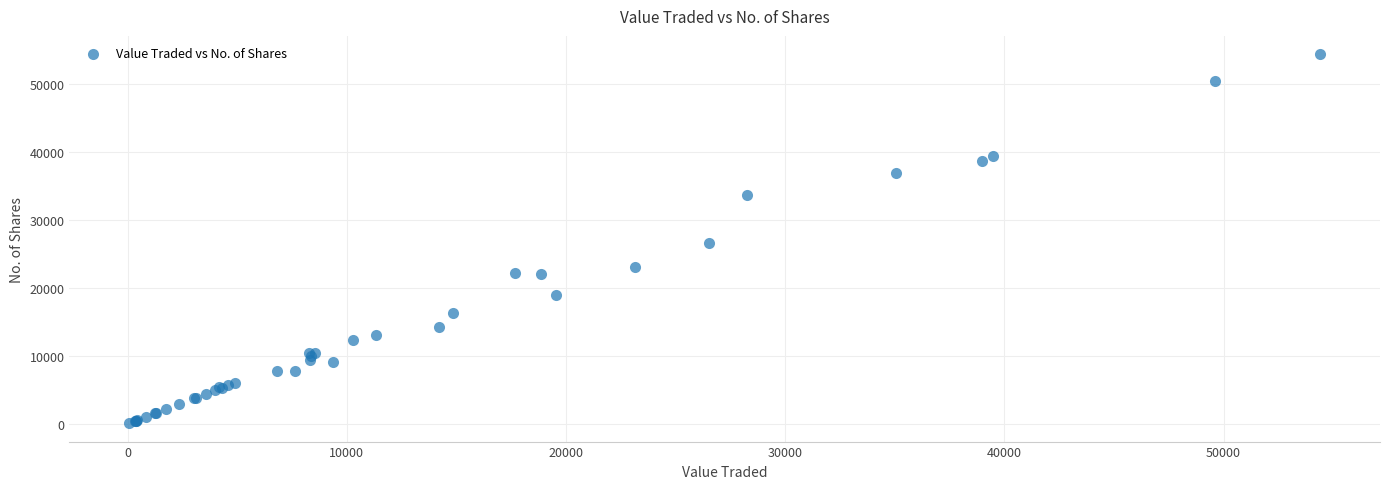

What Y value in the scatter plot is closest to 27258?

26557